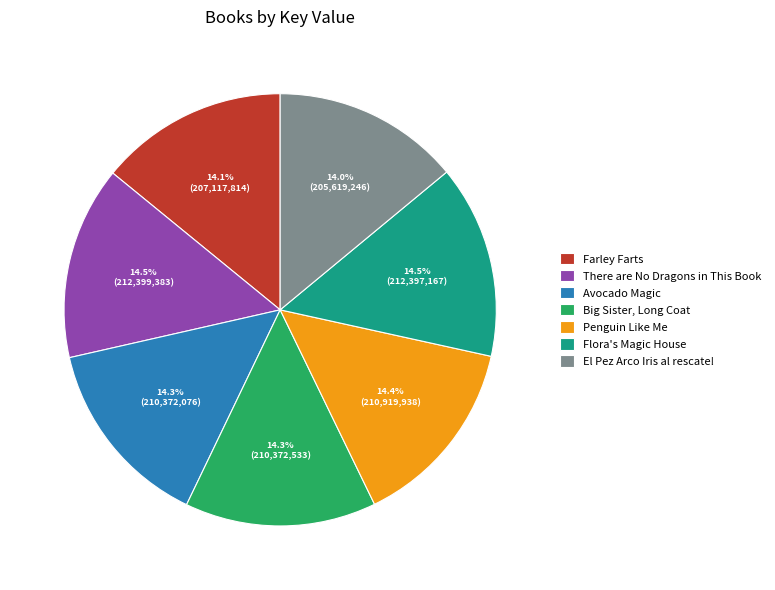

What is the ratio of the value at There are No Dragons in This Book to the value at Penguin Like Me?

1.0